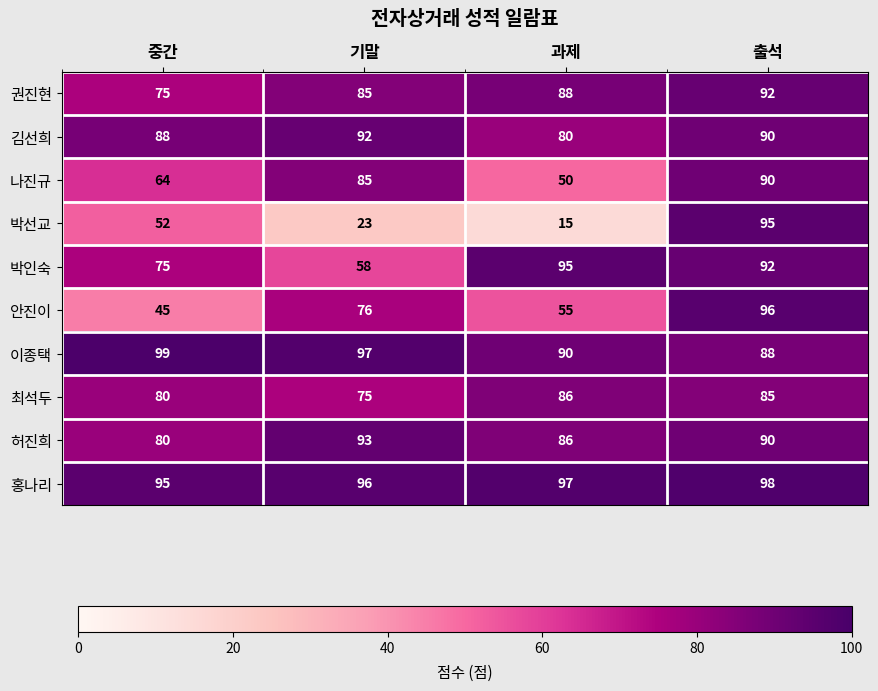

List the labels in order of 김선희 value, largest first.

기말, 출석, 중간, 과제